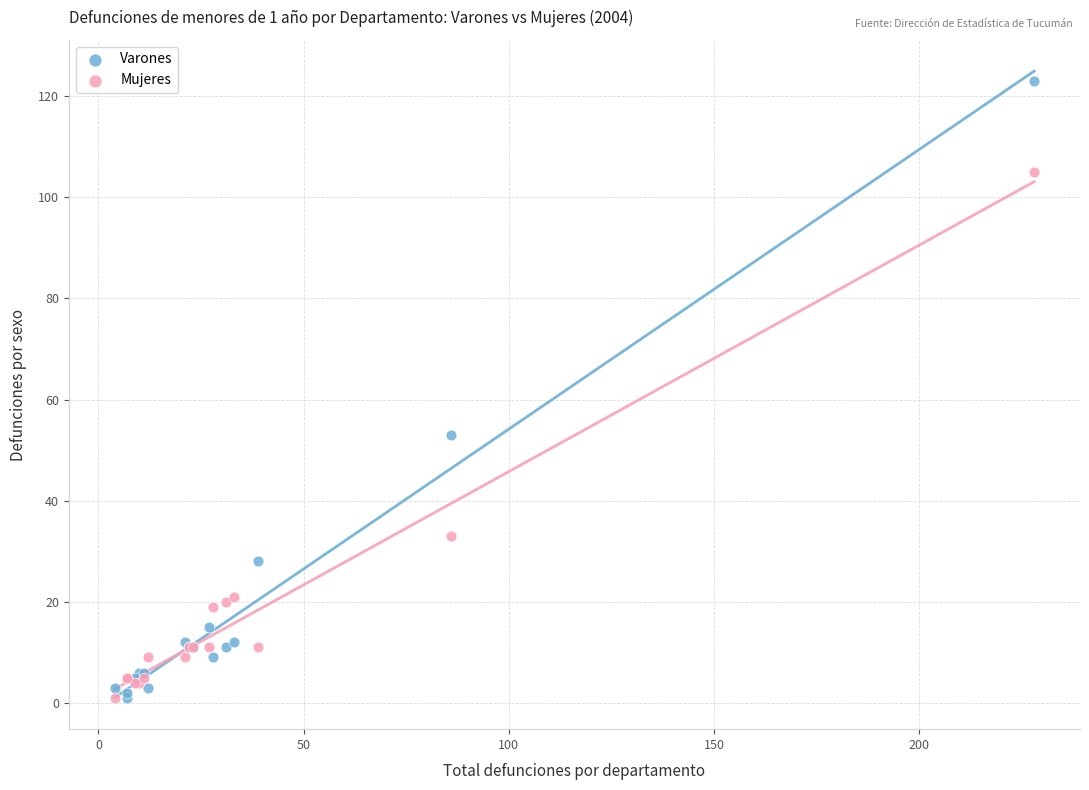

What are all the series names shown in the legend?

Varones, Mujeres